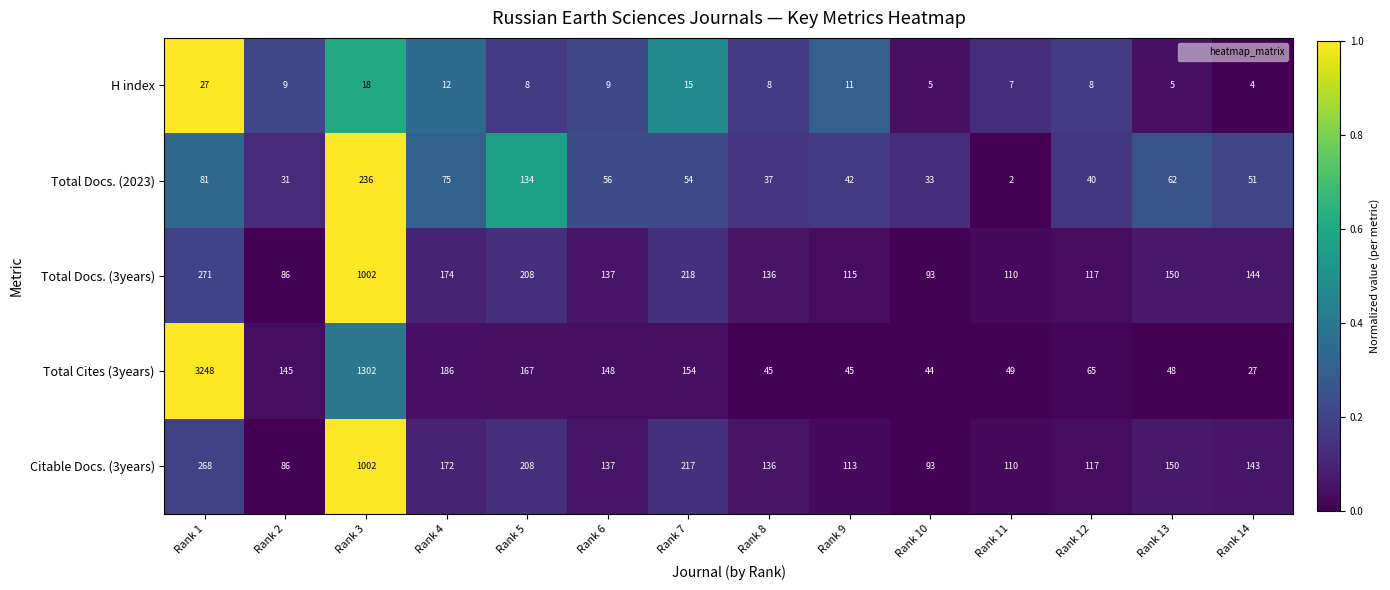

What is the maximum value shown in the chart?

3248